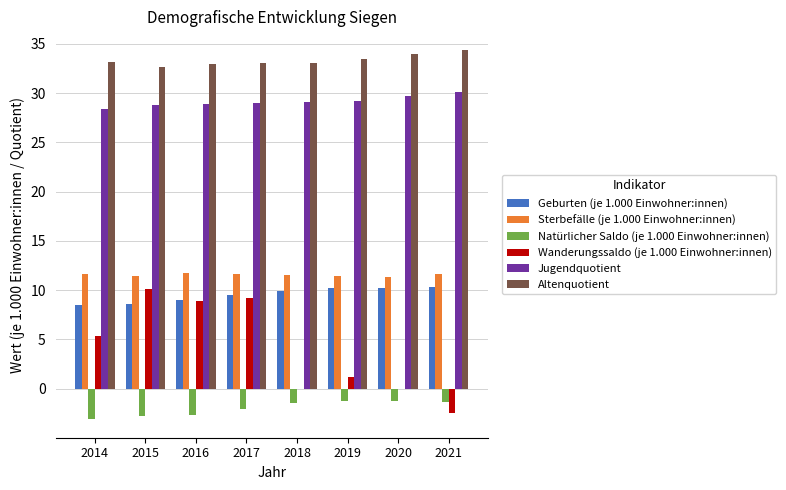

The value of Altenquotient at 2014 is 13.4. True or false?

False